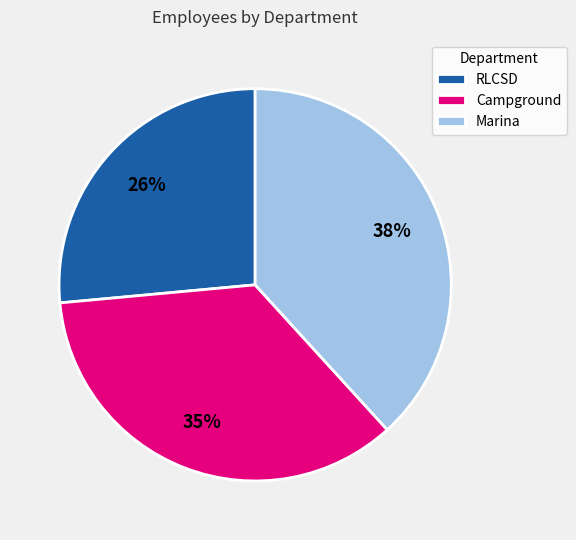

Which category has the smallest portion of the pie?

RLCSD